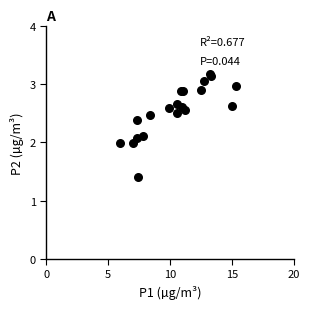

What is the range of Y values (max minus min)?

1.8